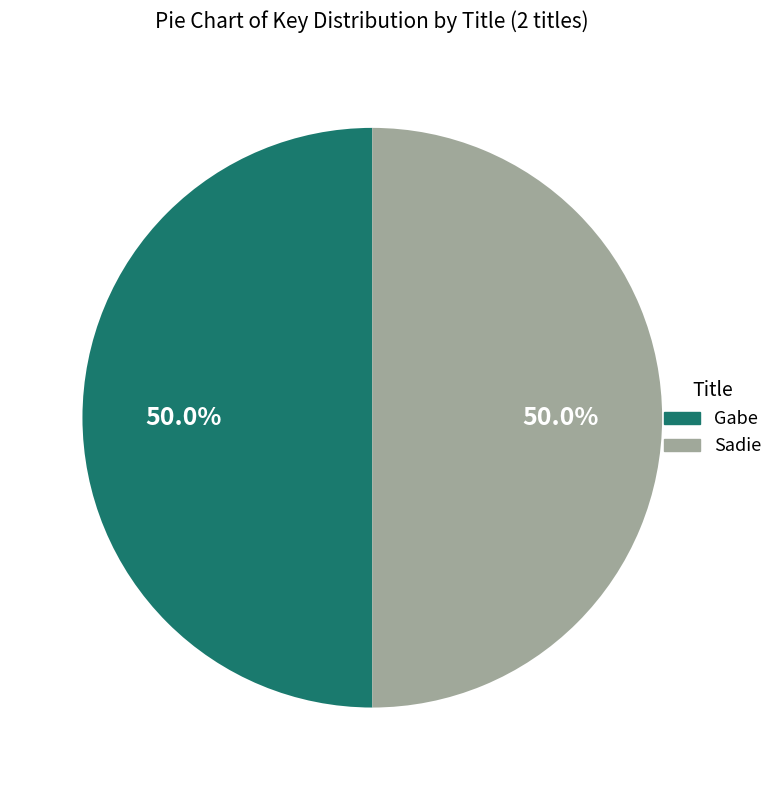

What percentage is the Gabe slice, to the nearest percent?

50%